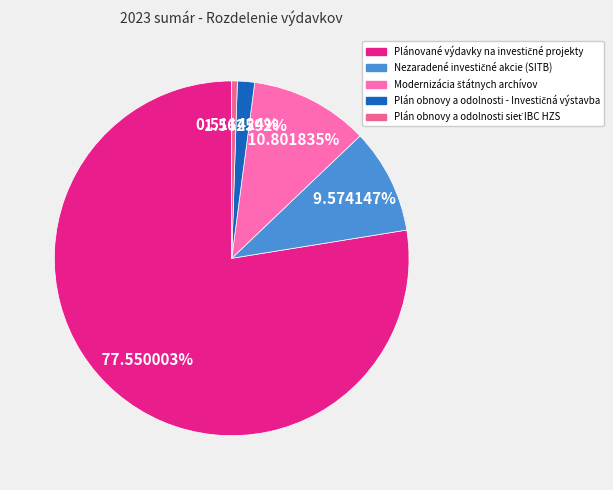

How many slices are in this pie chart?

5